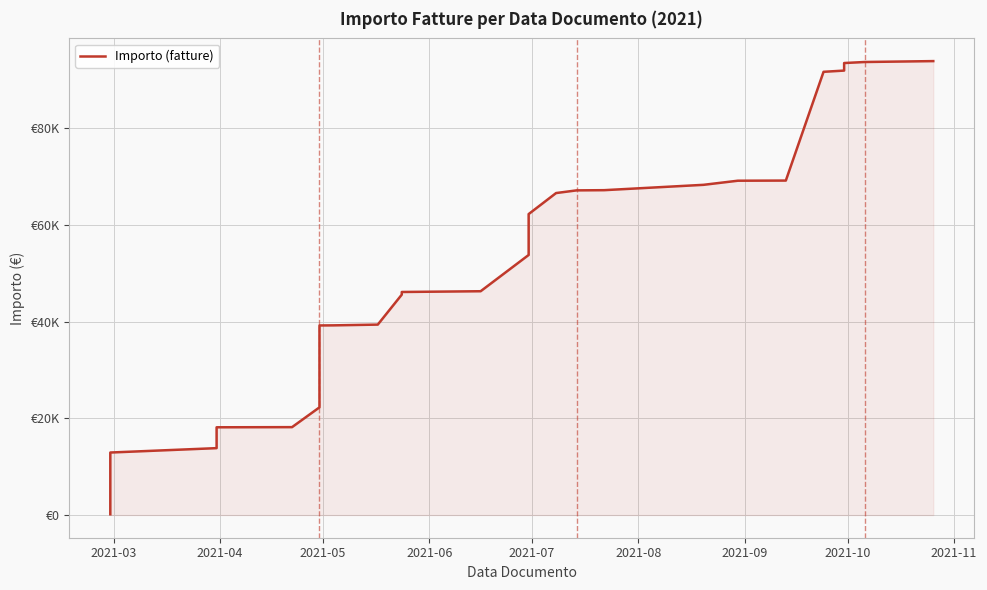

The value at 2021-04 is 151.1. True or false?

False